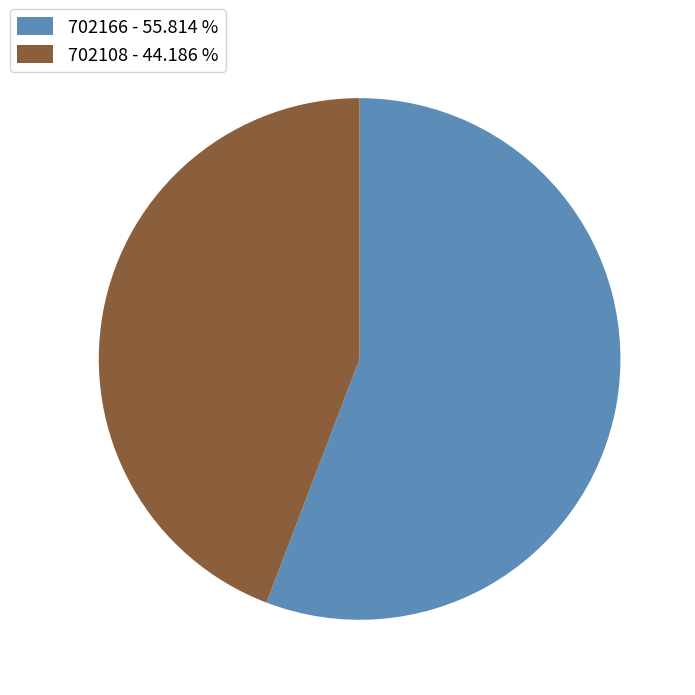

Do 702108 - 44.186 % and 702166 - 55.814 % together represent more than half of the pie?

Yes